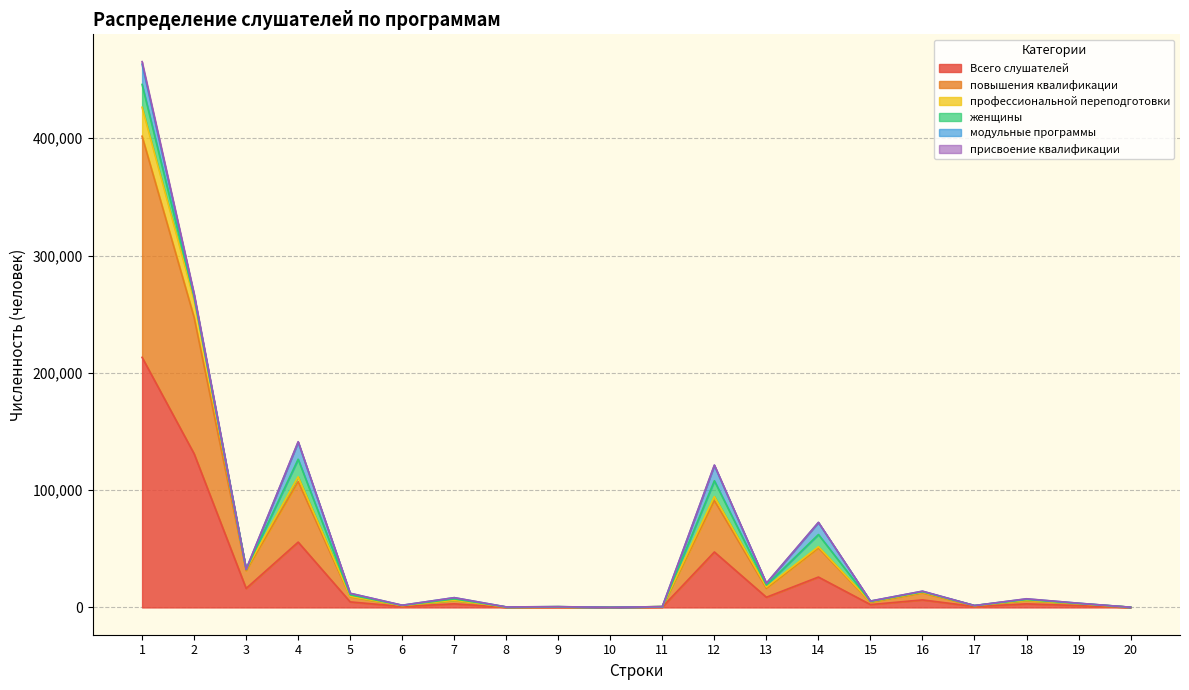

What is the total value across all series at 9?

658